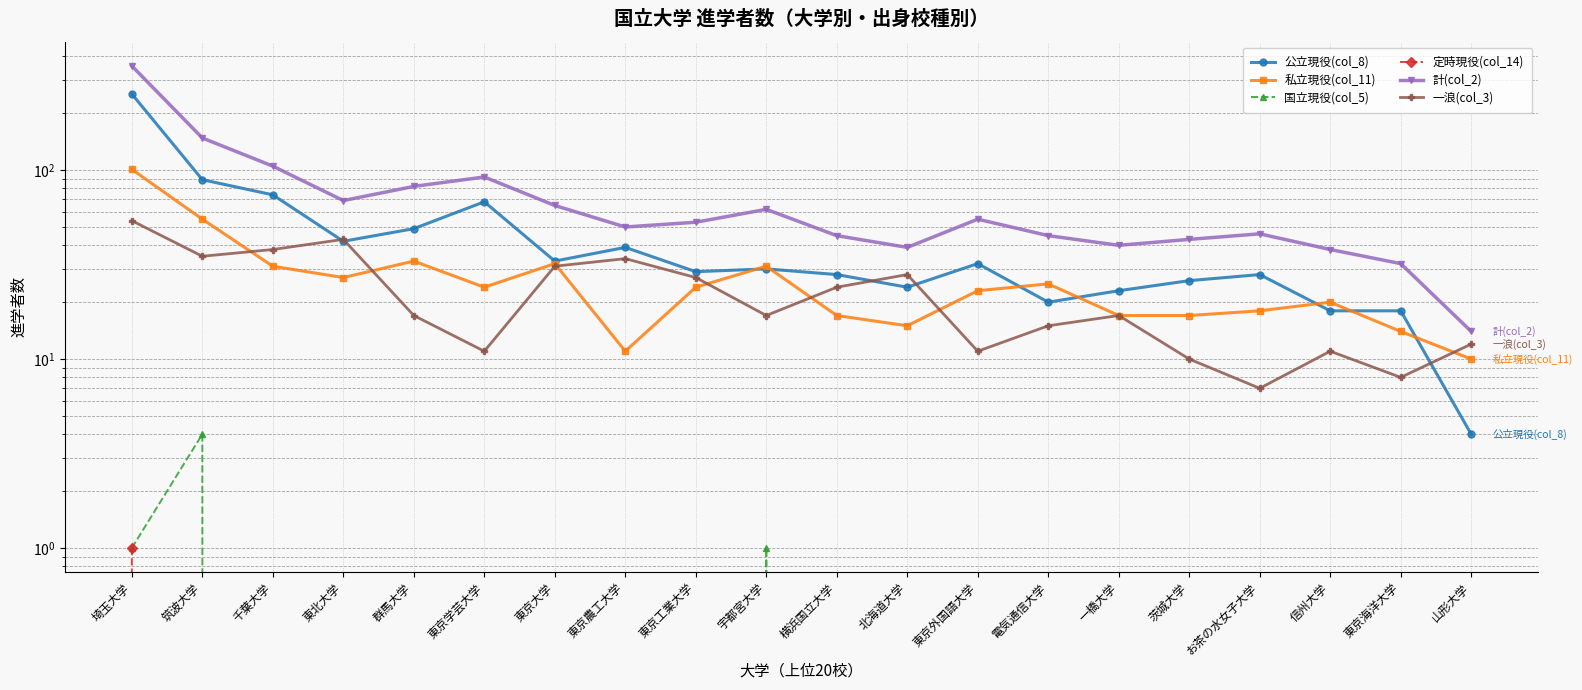

Does the chart have visible grid lines?

Yes